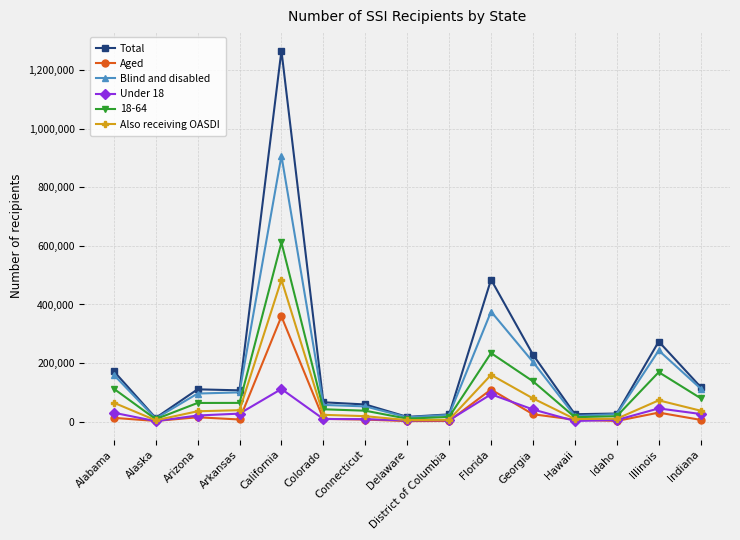

The value of Blind and disabled at Arkansas is 41621. True or false?

False